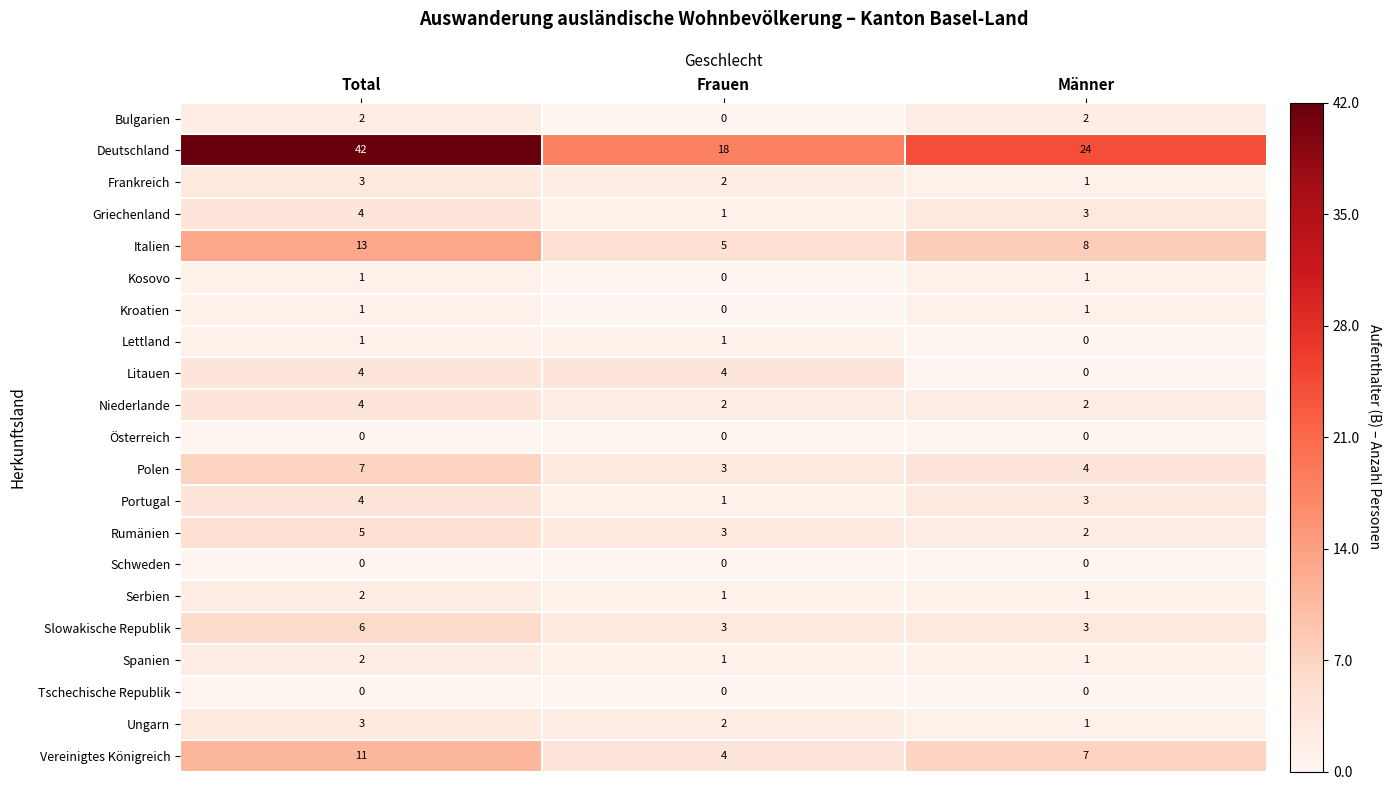

List the labels in order of Deutschland value, largest first.

Total, Männer, Frauen